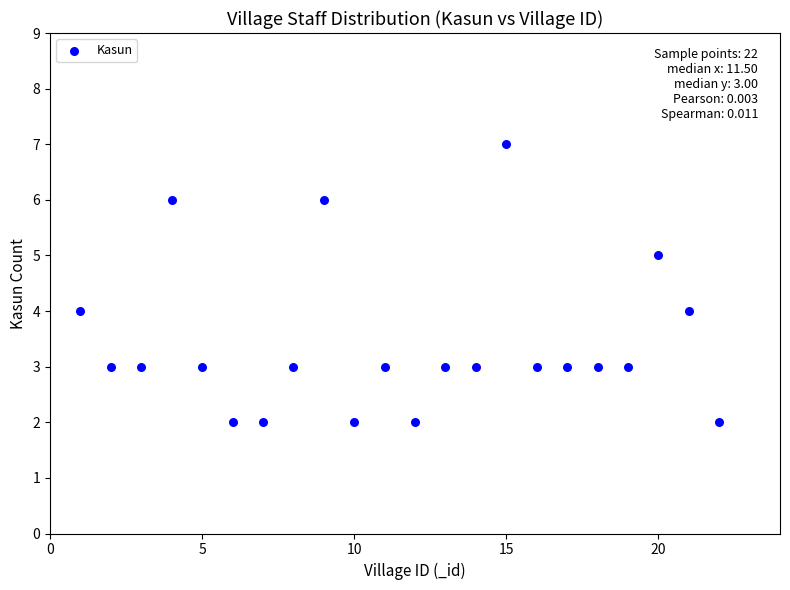

What is the range of Y values (max minus min)?

5